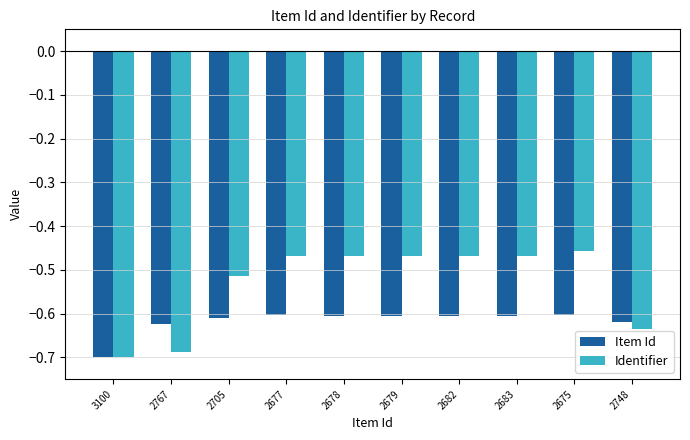

Which series has the largest range (max minus min)?

Identifier